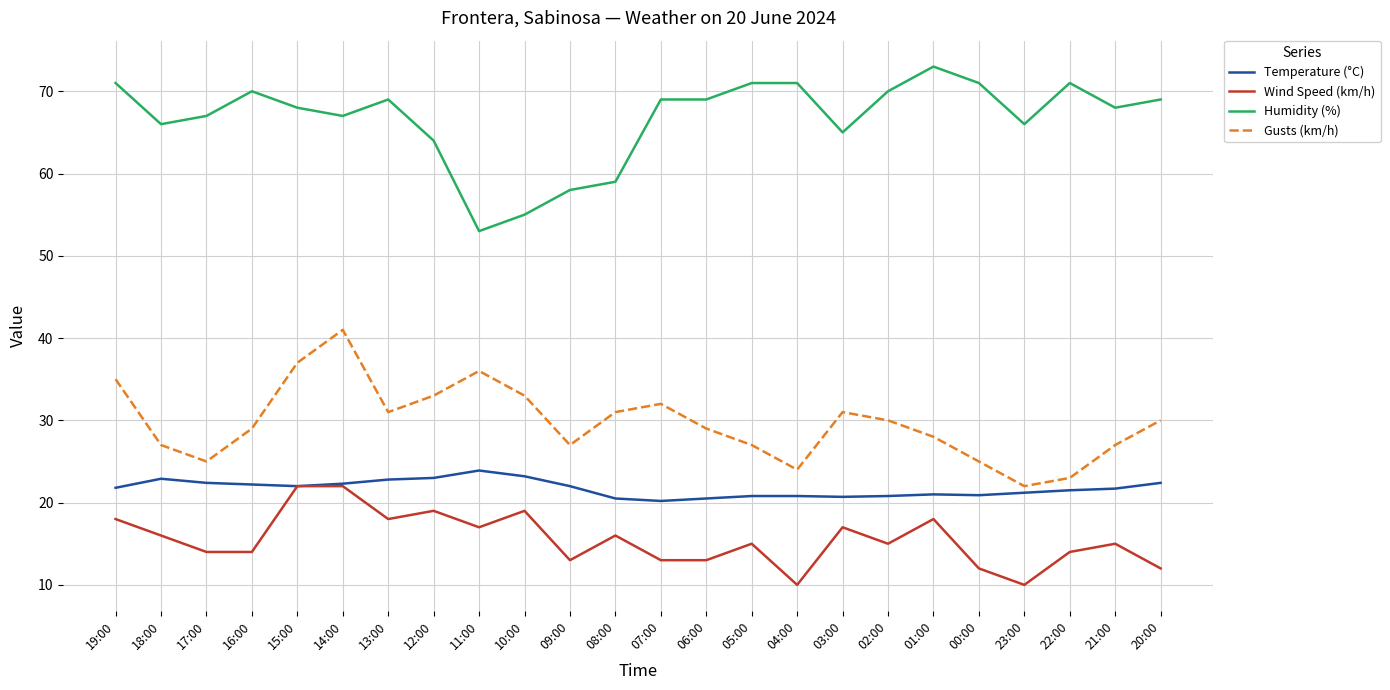

What is the maximum value shown in the chart?

73.0